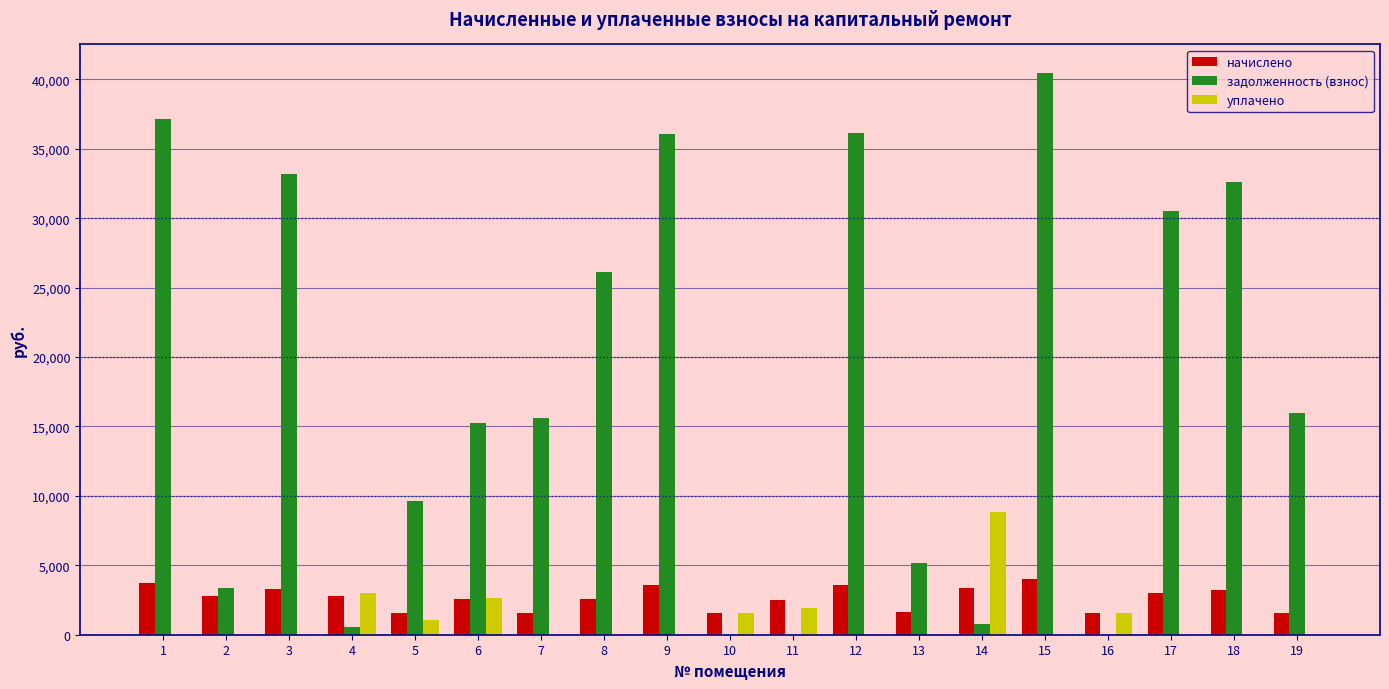

At which category is the sum across all series the highest?

15